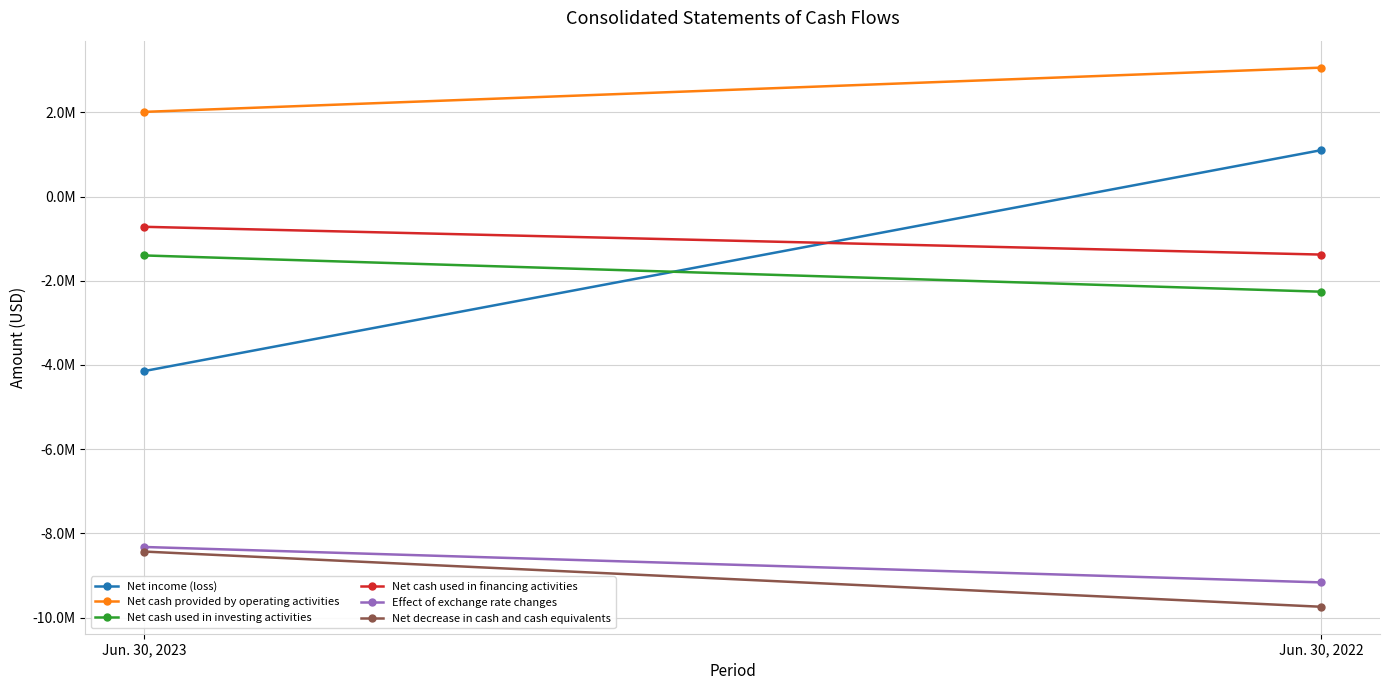

How many positive values does the Net income (loss) series have?

1